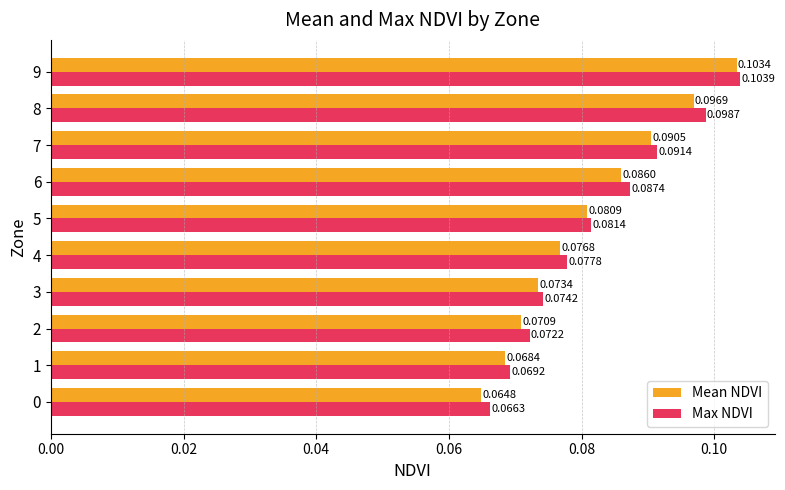

At which category is the sum across all series the highest?

9